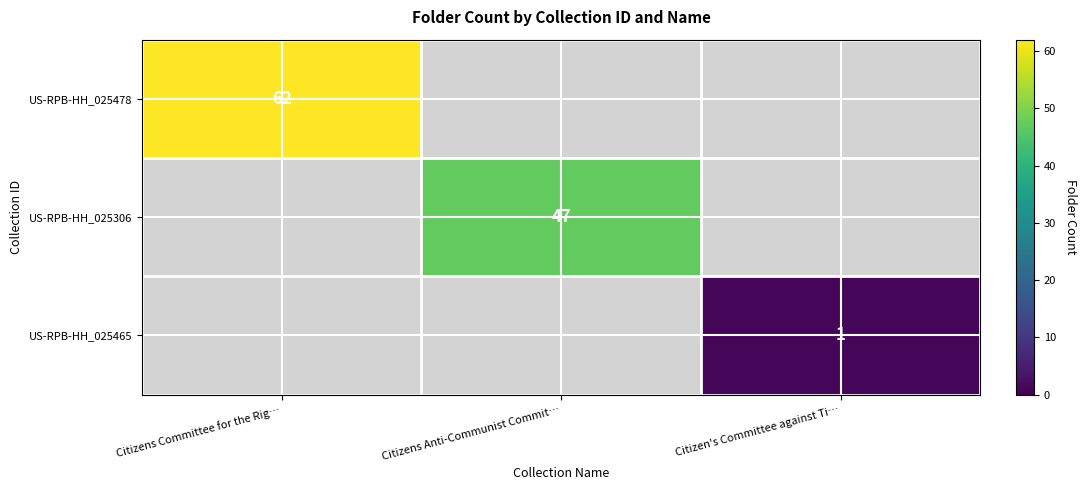

True or false: US-RPB-HH_025465 has a value of 2 at Citizen's Committee against Ti….

False